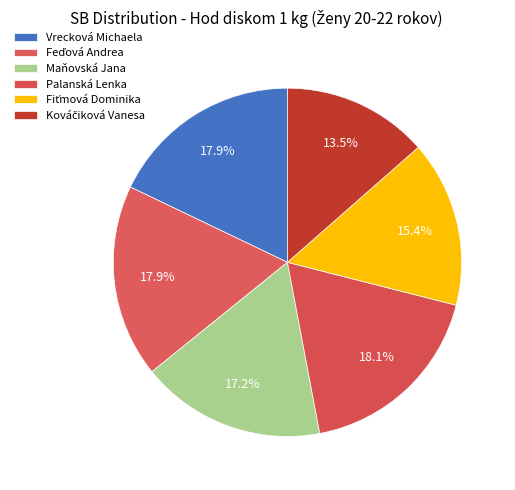

Is it true that Palanská Lenka is 4% of the pie?

False